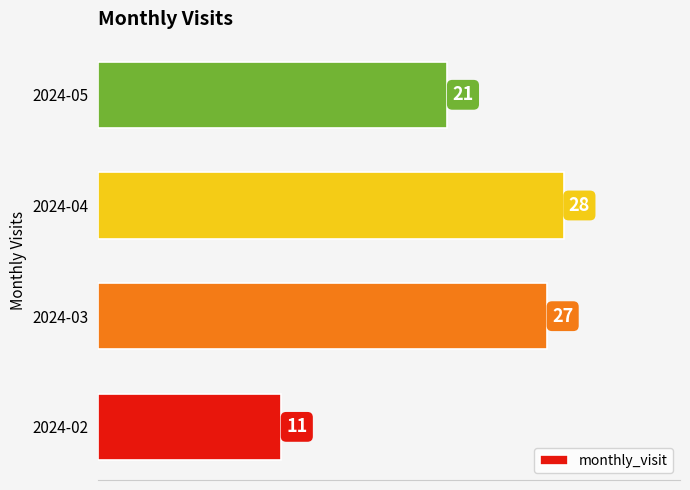

What is the difference between the second highest and minimum values?

16